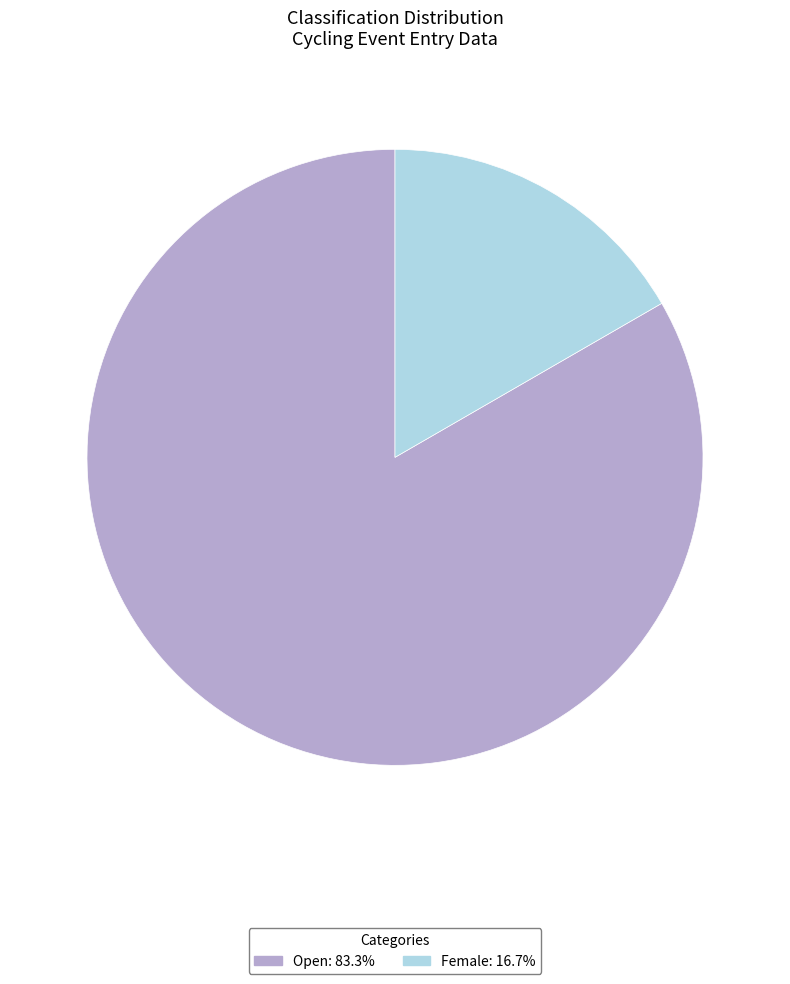

Which slice is the largest?

Open